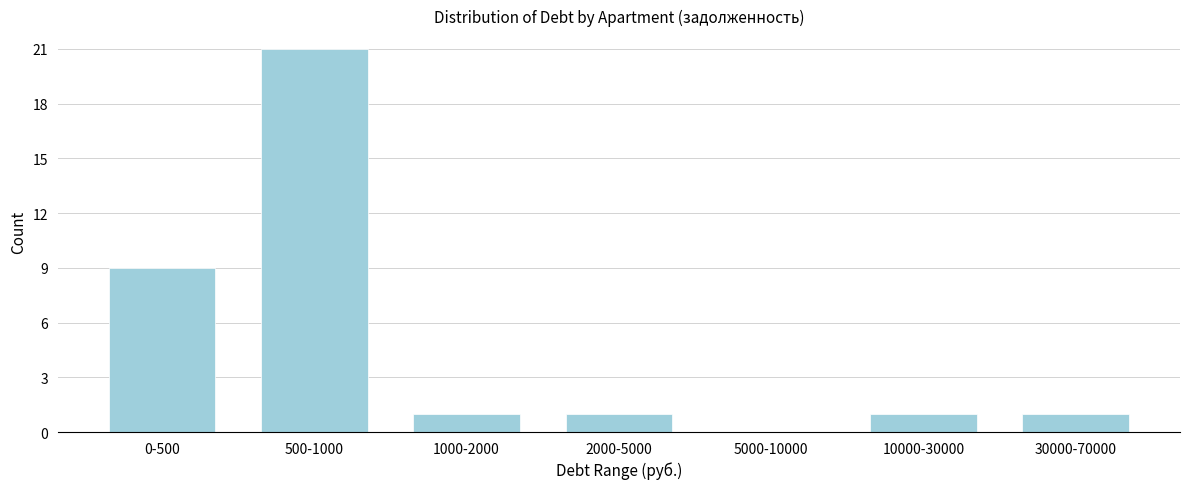

Reading left to right, list all the values displayed in this chart.

0-500=9	500-1000=21	1000-2000=1	2000-5000=1	5000-10000=0	10000-30000=1	30000-70000=1